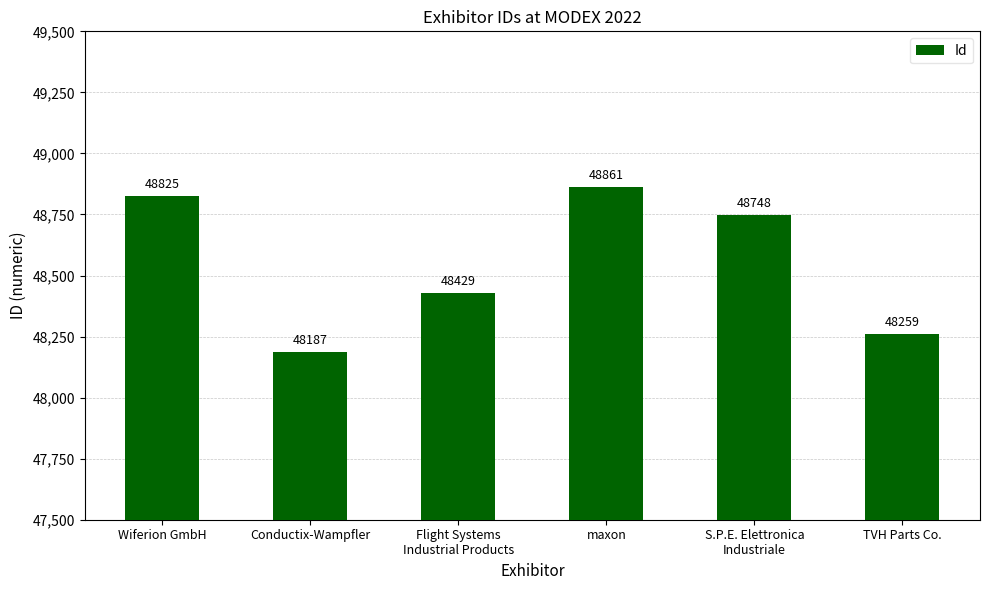

What is the value of the 2nd bar from the left?

48187